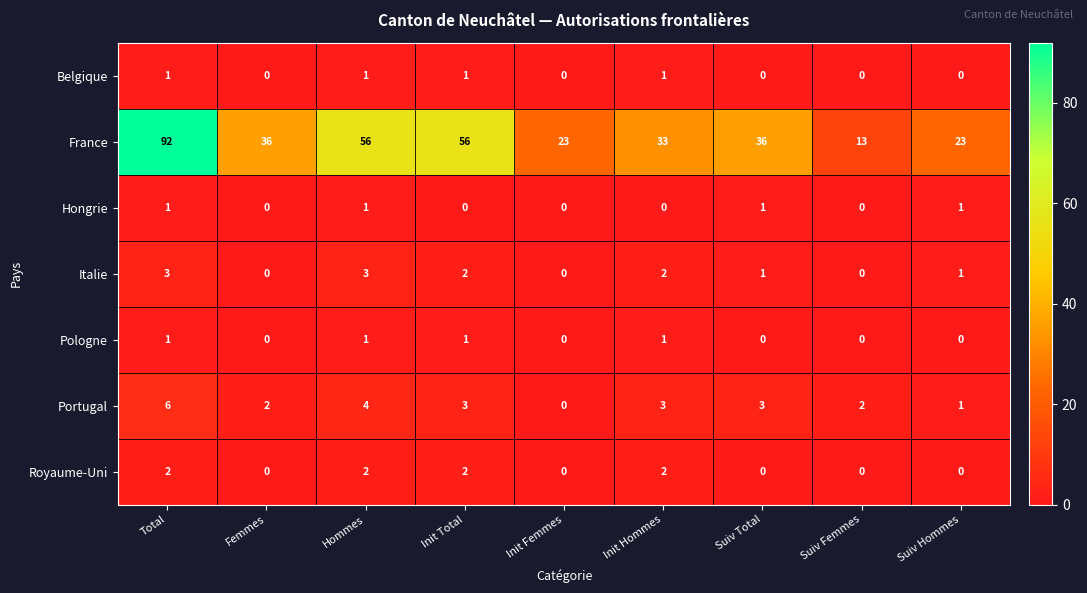

What is the total value across all series at Init Femmes?

23